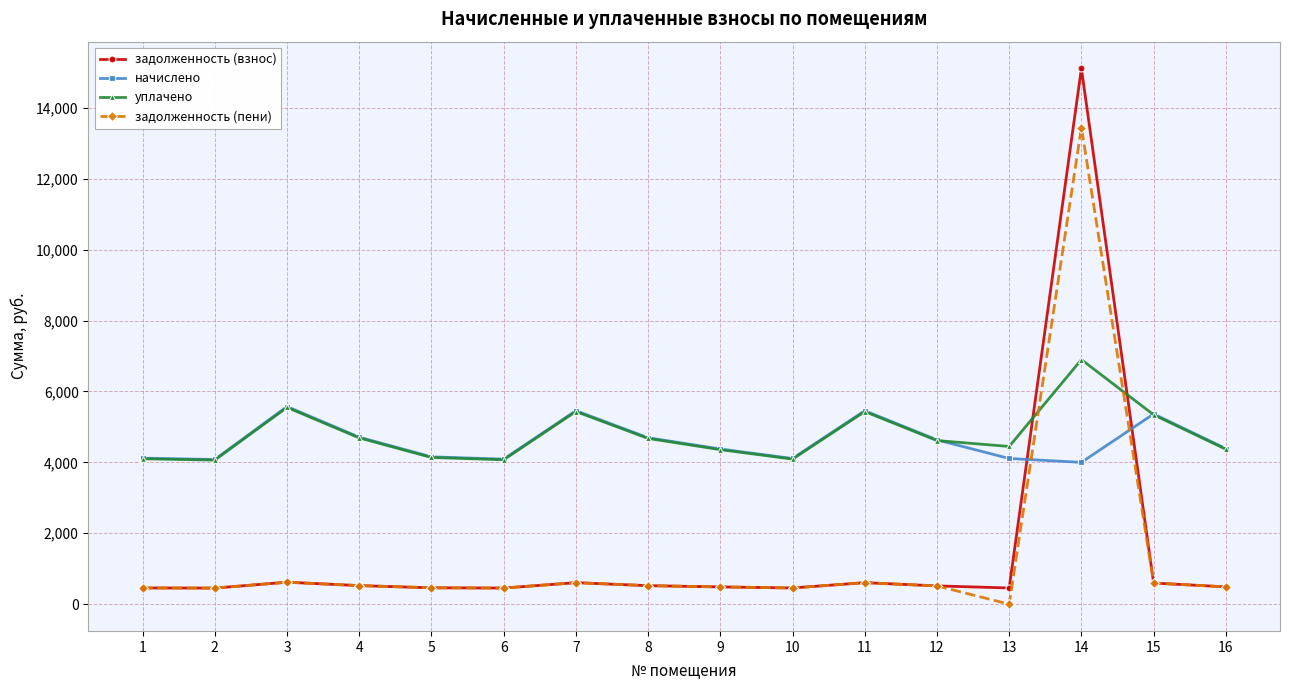

Which category has the highest value across all series?

14